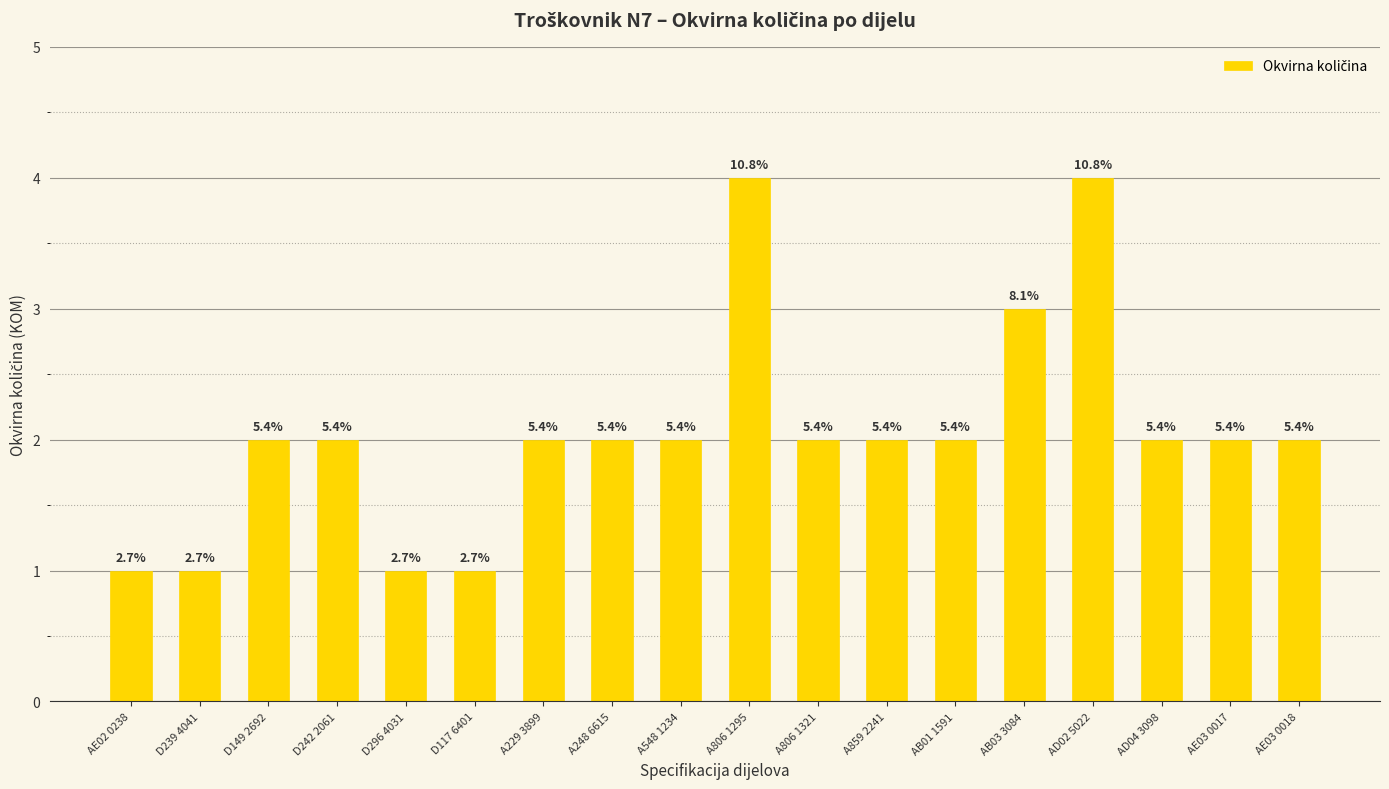

What value does the data have at AD02 5022?

4